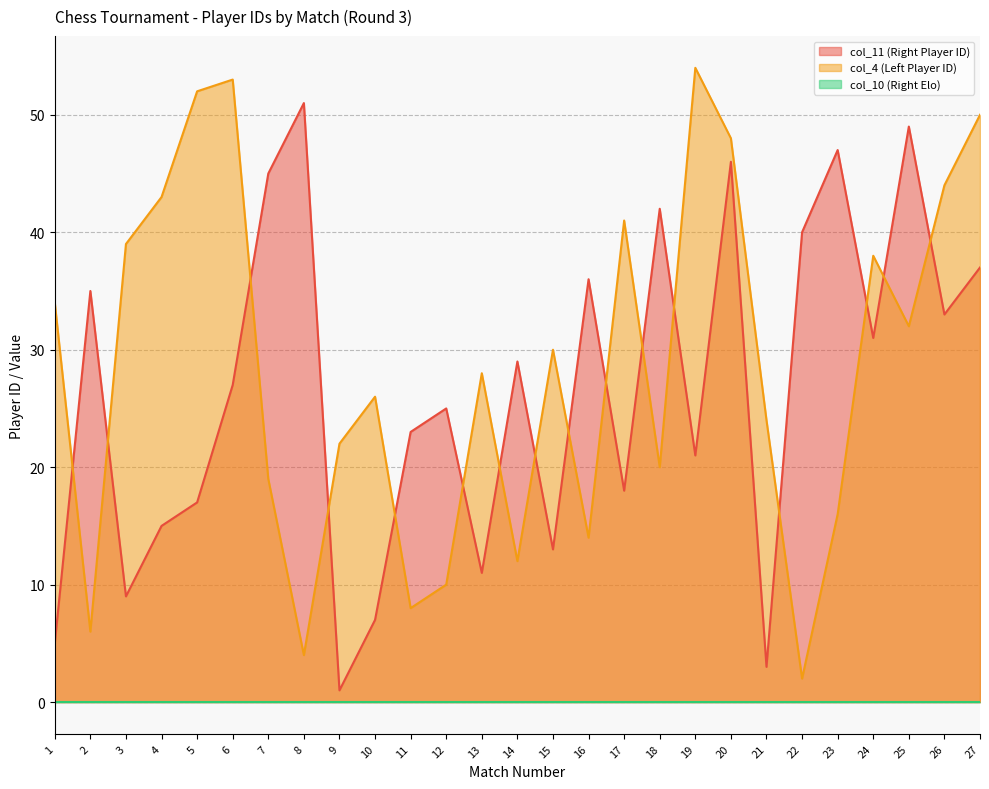

What is the difference between the maximum and minimum values in the col_4 (Left Player ID) series?

52